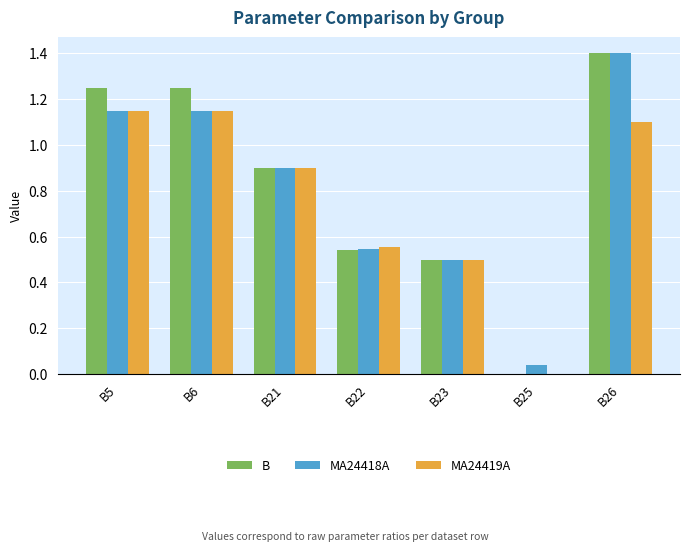

What are all the series names shown in the legend?

B, MA24418A, MA24419A